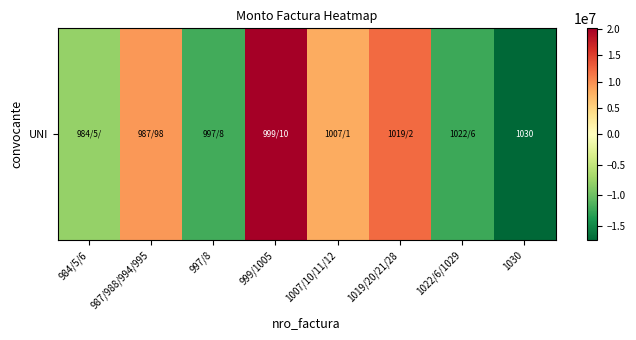

How many distinct data groups are displayed?

1